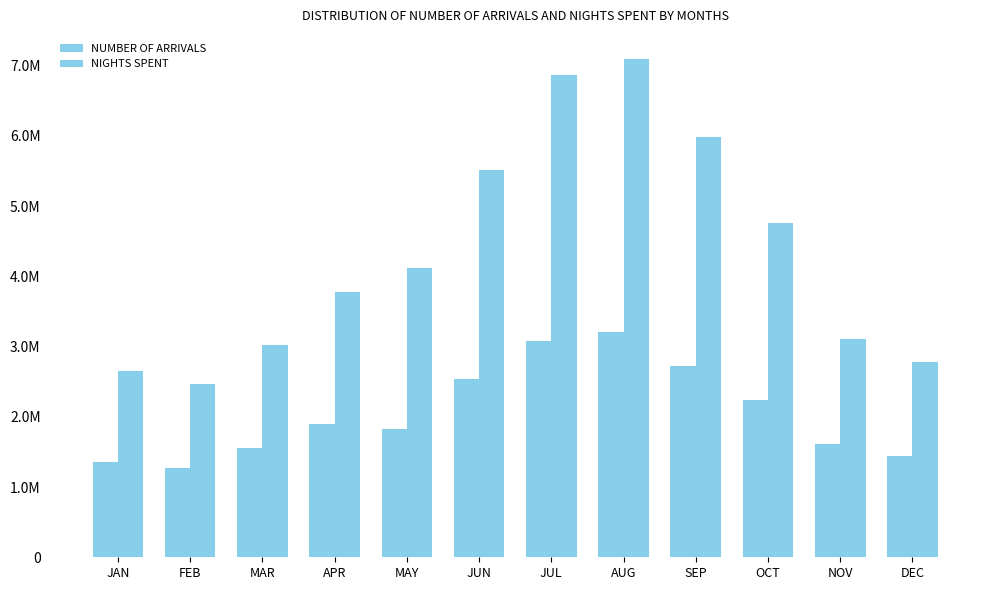

Are the bars grouped side by side (vs. stacked)?

Yes